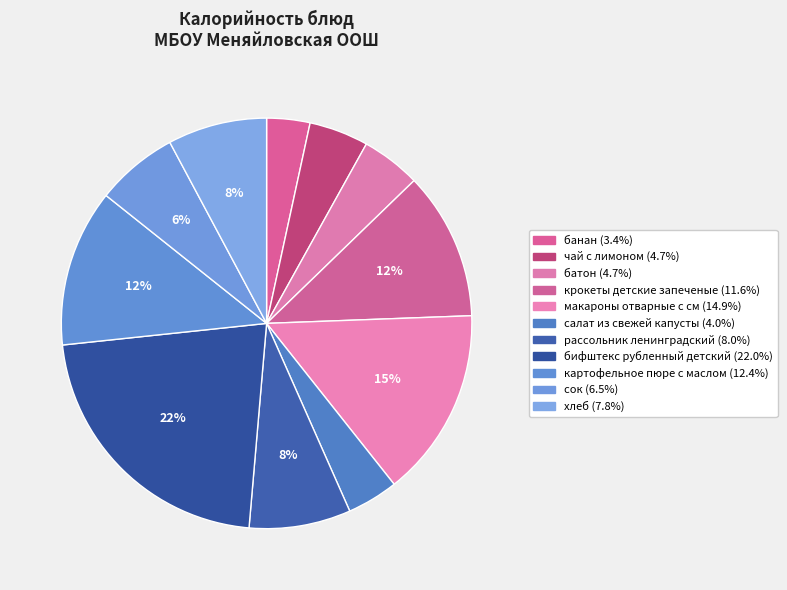

Which category has the biggest portion of the pie?

бифштекс рубленный детский